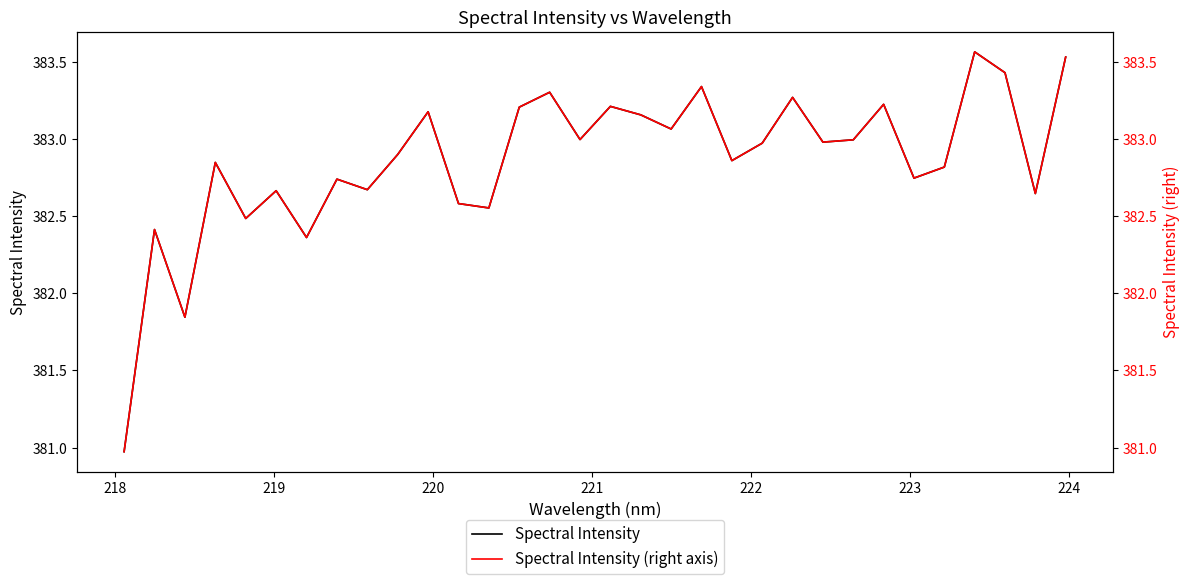

How many interior local peaks does the Spectral Intensity (right axis) series have?

11